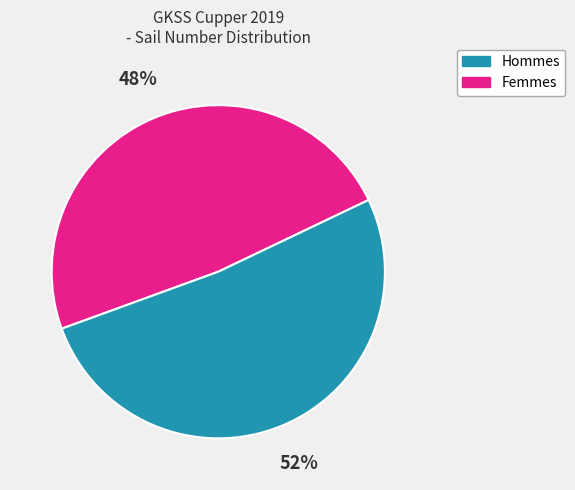

Count the number of slices in the pie.

2